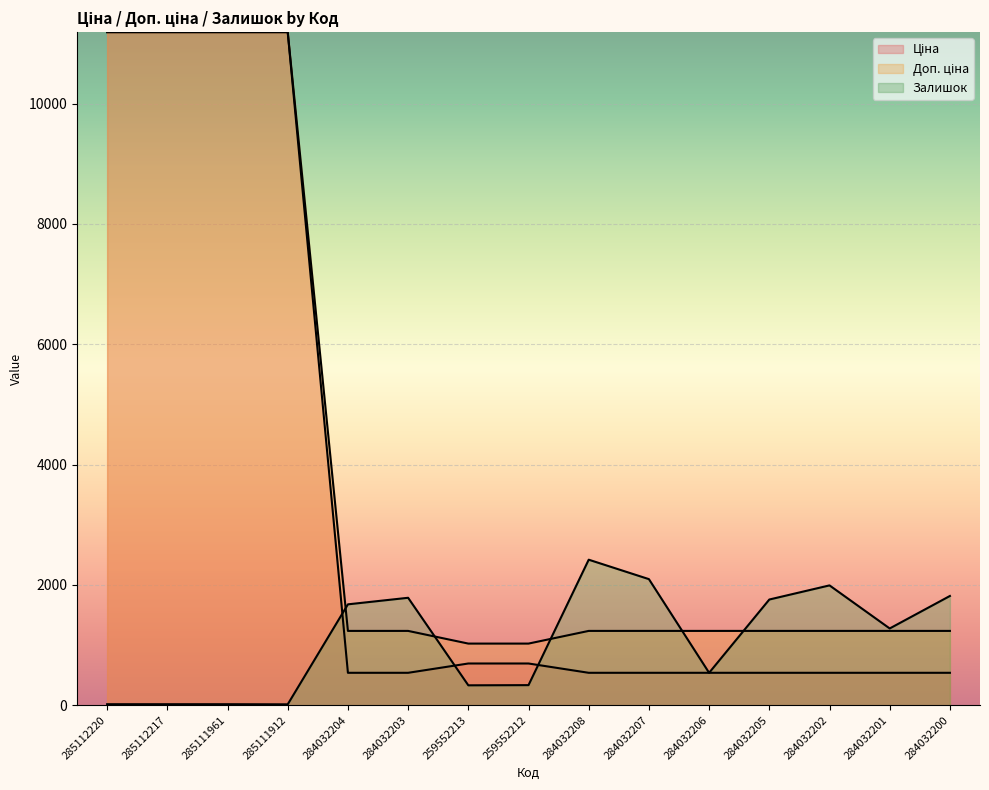

Which series changed the most between 284032207 and 284032202?

Залишок